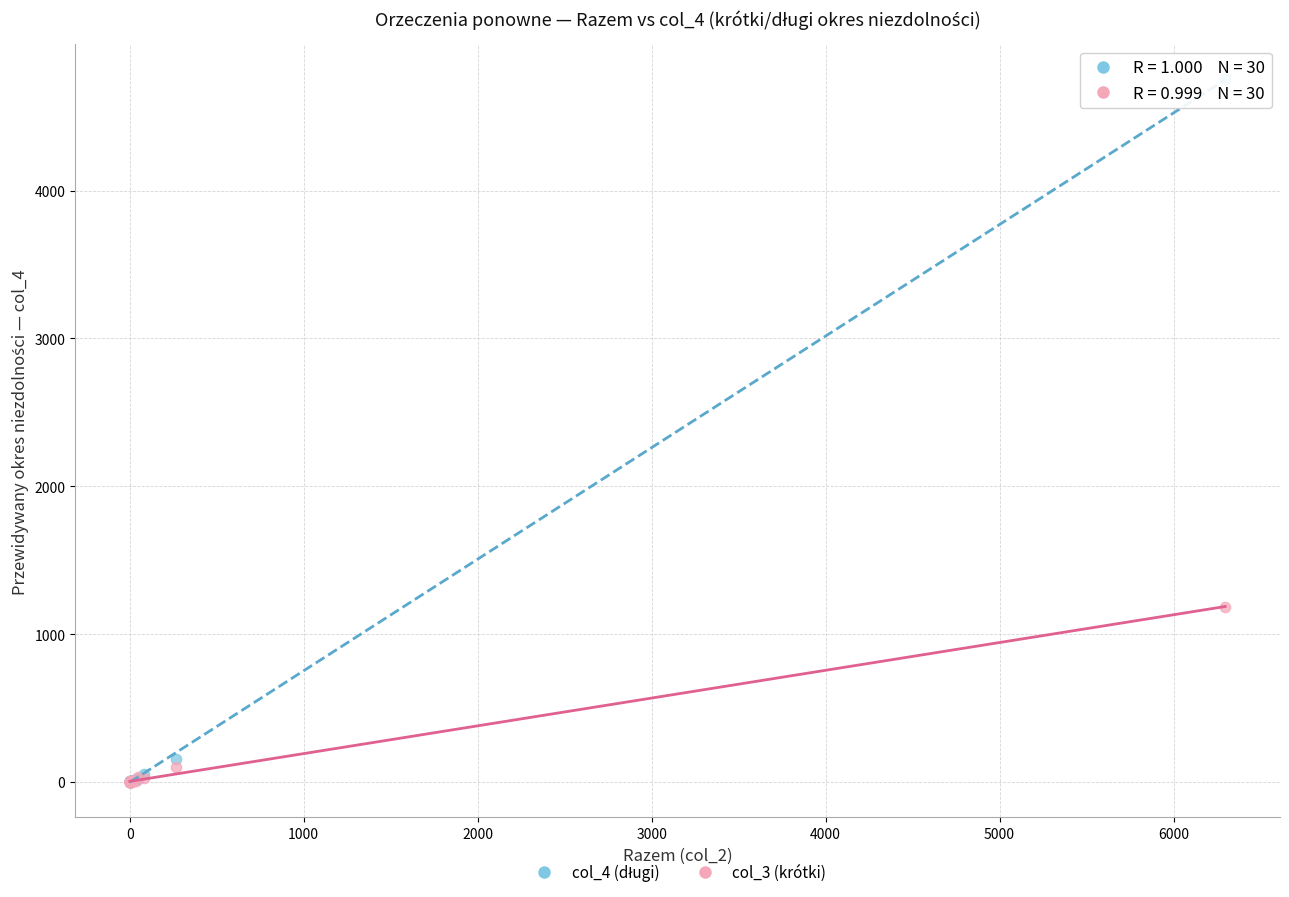

Across all series, what Y value is closest to 2375?

1184